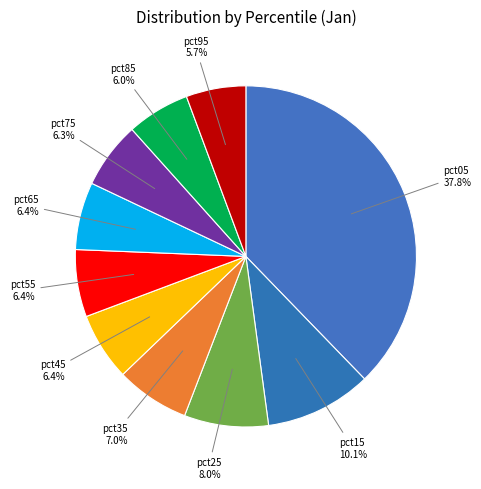

Is it true that pct65 is 6% of the pie?

True